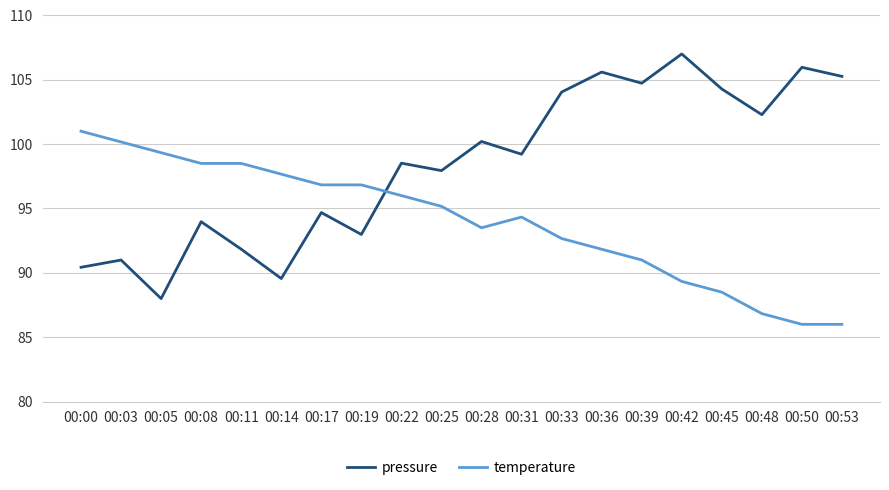

Reading left to right, list all the values displayed in this chart.

pressure: 00:00=90.4	00:03=91.0	00:05=88.0	00:08=94.0	00:11=91.8	00:14=89.6	00:17=94.7	00:19=93.0	00:22=98.5	00:25=97.9	00:28=100.2	00:31=99.2	00:33=104.0	00:36=105.6	00:39=104.7	00:42=107.0	00:45=104.3	00:48=102.3	00:50=106.0	00:53=105.3
temperature: 00:00=101.0	00:03=100.2	00:05=99.3	00:08=98.5	00:11=98.5	00:14=97.7	00:17=96.8	00:19=96.8	00:22=96.0	00:25=95.2	00:28=93.5	00:31=94.3	00:33=92.7	00:36=91.8	00:39=91.0	00:42=89.3	00:45=88.5	00:48=86.8	00:50=86.0	00:53=86.0